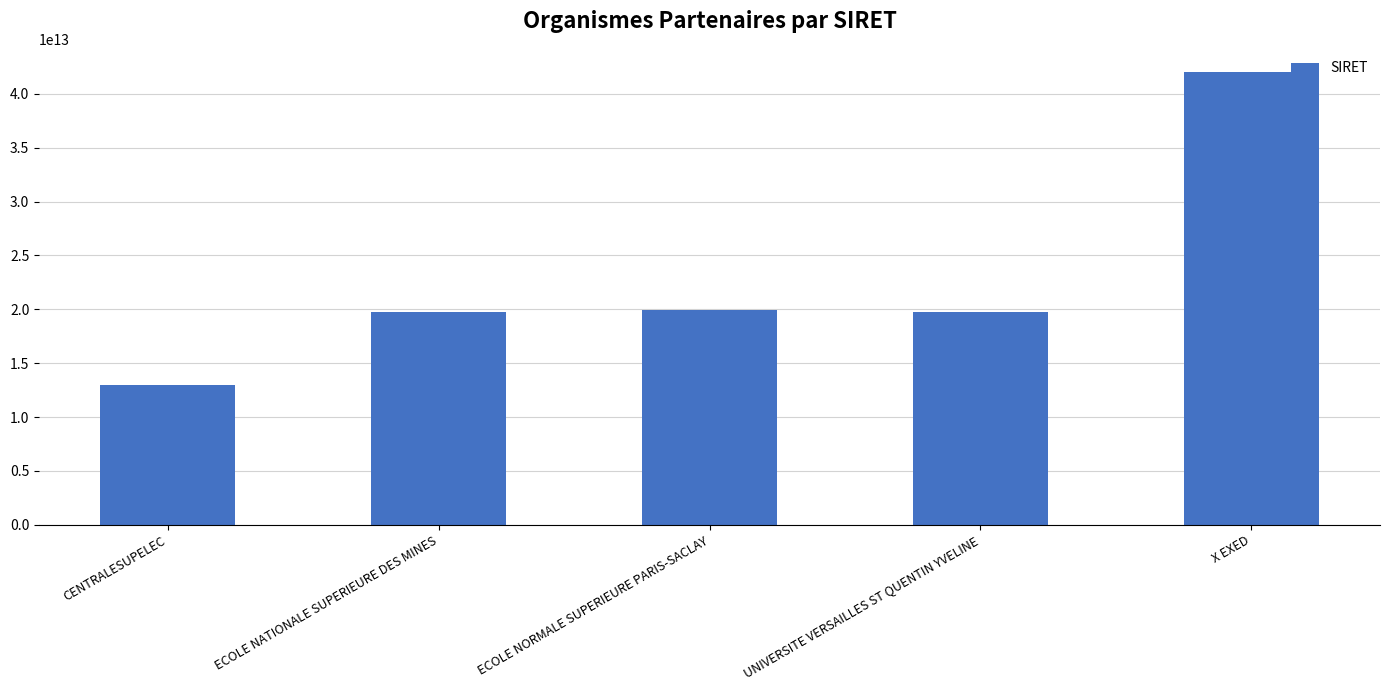

Which has a higher value, UNIVERSITE VERSAILLES ST QUENTIN YVELINE or CENTRALESUPELEC?

UNIVERSITE VERSAILLES ST QUENTIN YVELINE